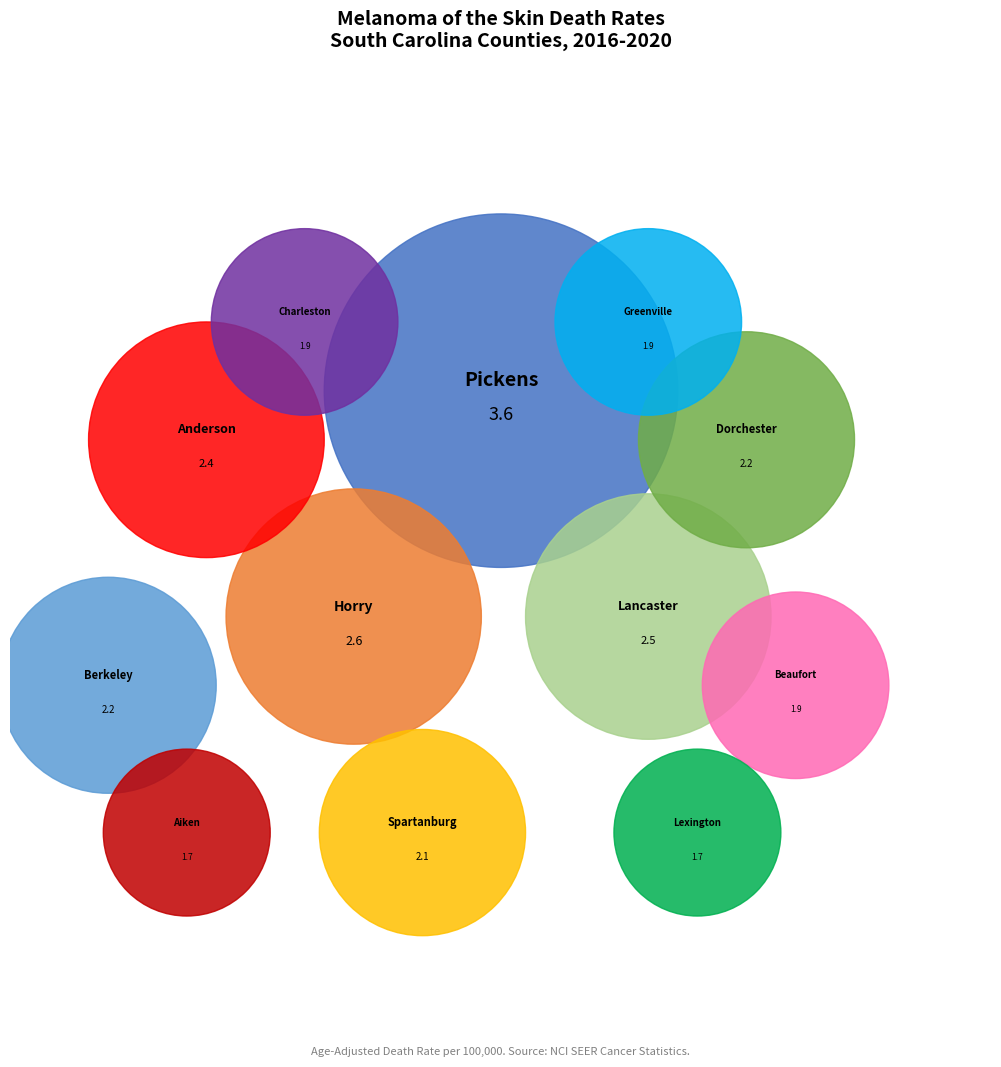

Rank the categories by value from highest to lowest.

Pickens County, Horry County, Lancaster County, Anderson County, Dorchester County, Berkeley County, Spartanburg County, Beaufort County, Greenville County, Charleston County, Aiken County, Lexington County